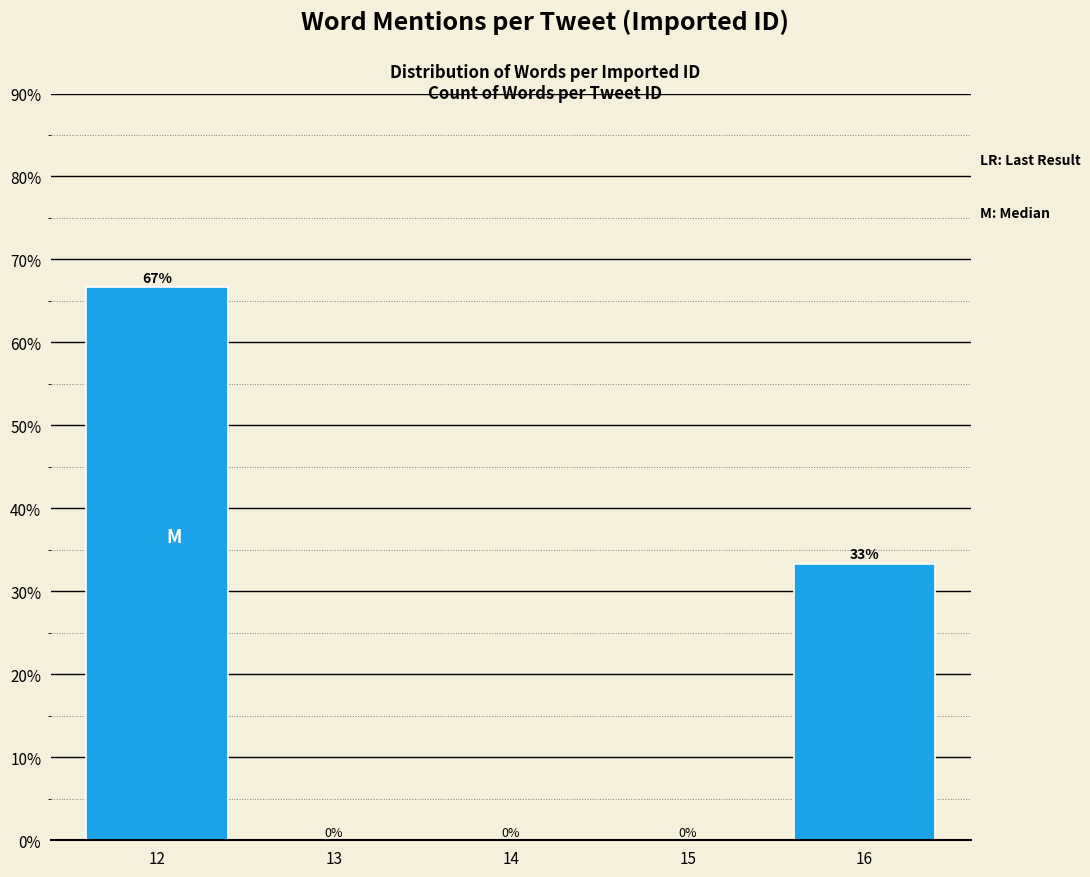

Where is the data nearest to the value 33?

16